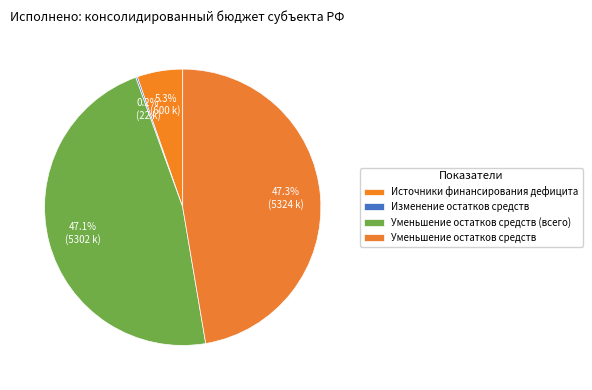

How many slices are in this pie chart?

4